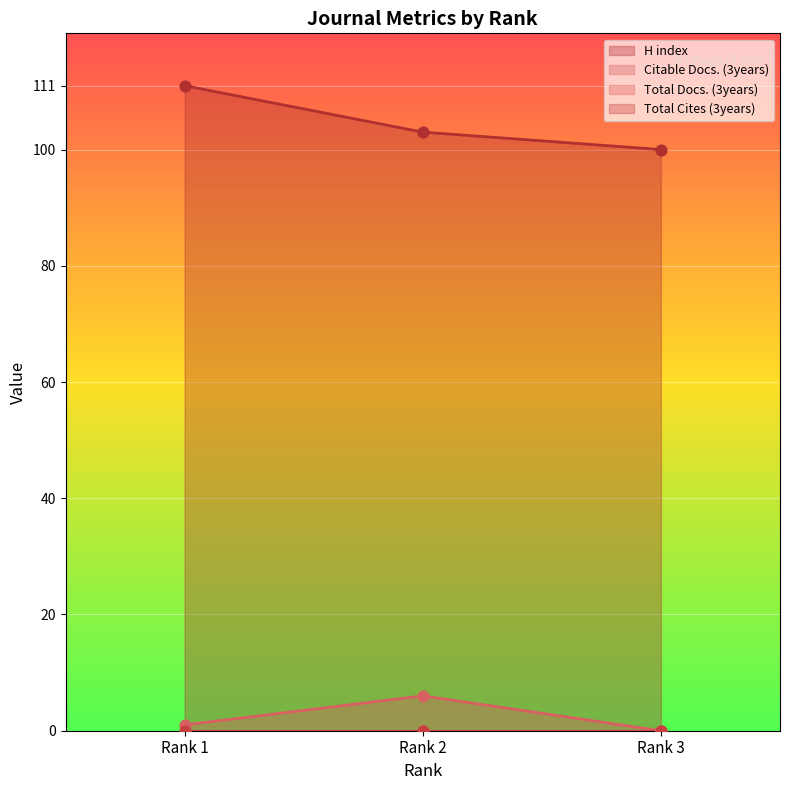

Which series has the widest spread of Y values?

H index